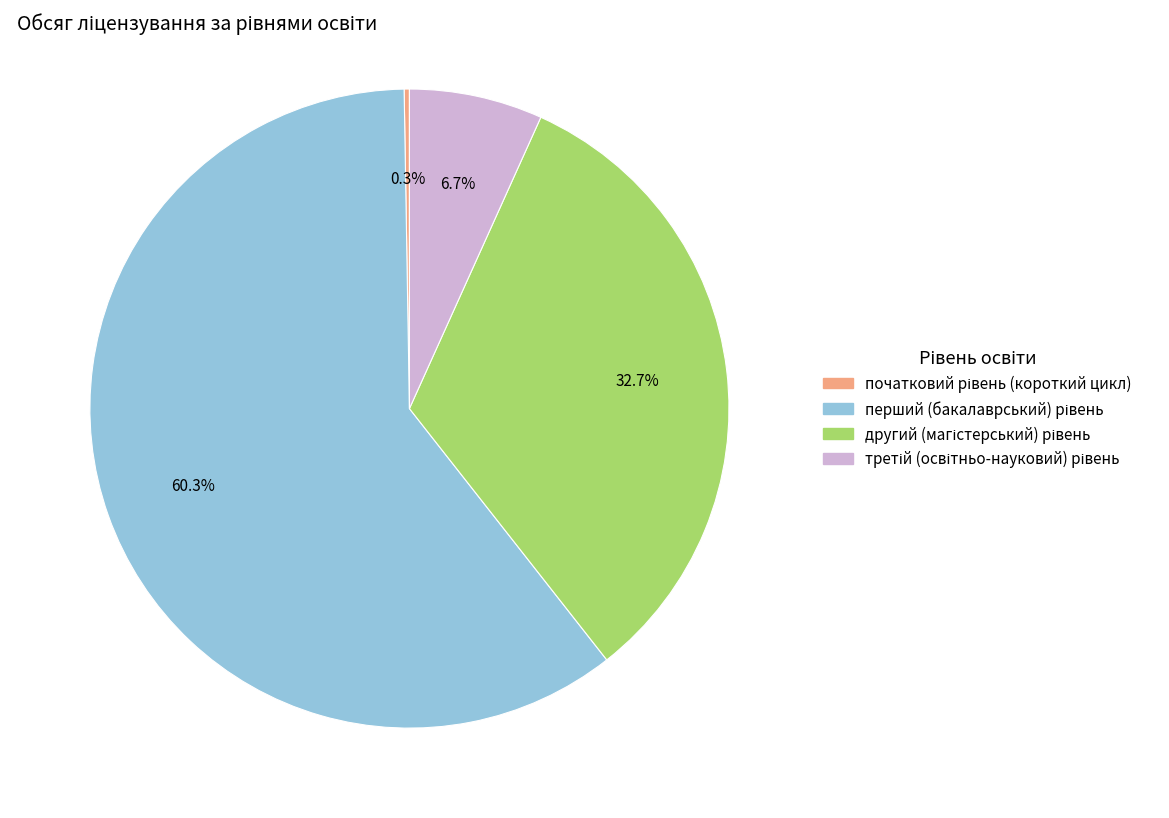

Is there a majority slice in this chart?

Yes